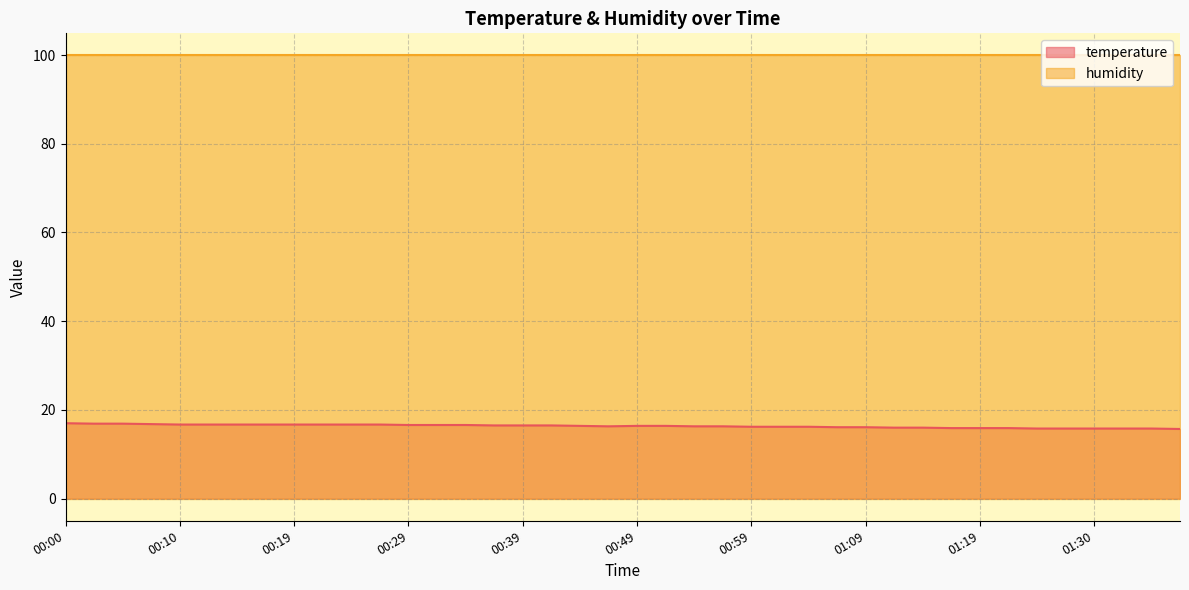

What is the change in value from 00:42 to 01:06?

-0.4